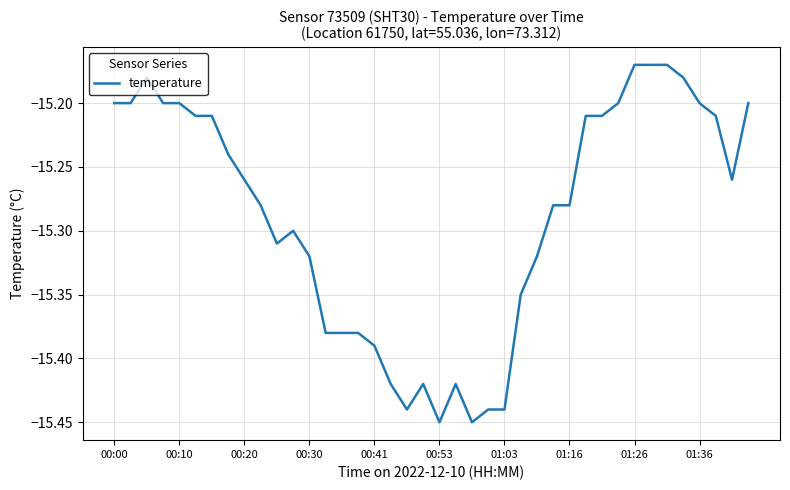

What is the difference between the maximum and minimum values?

0.3